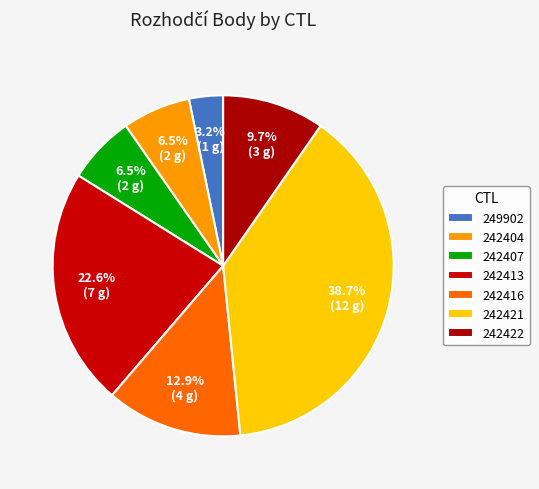

Is it true that 242416 is 13% of the pie?

True